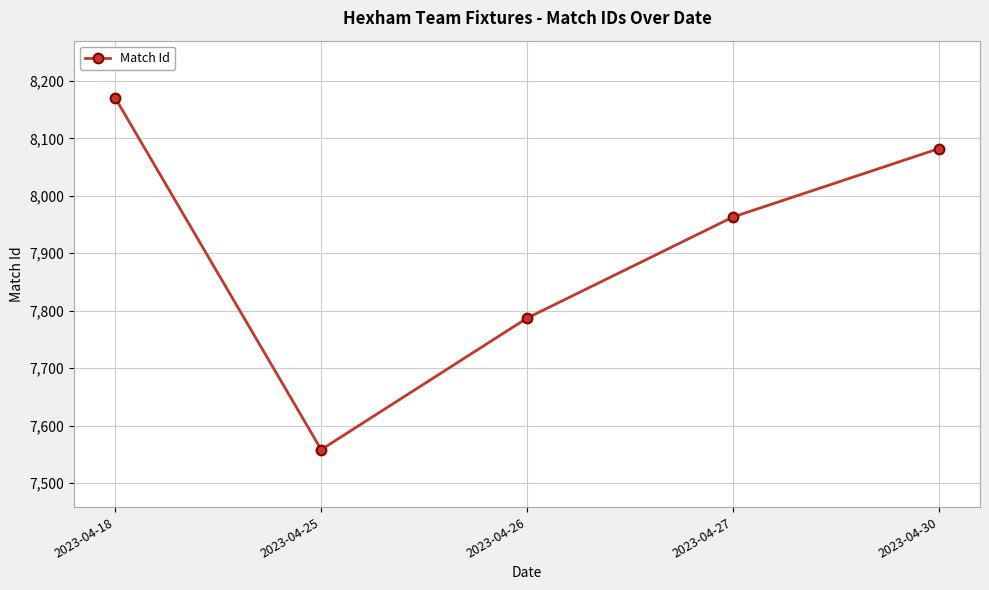

What is the value of the 2nd point from the left?

7558